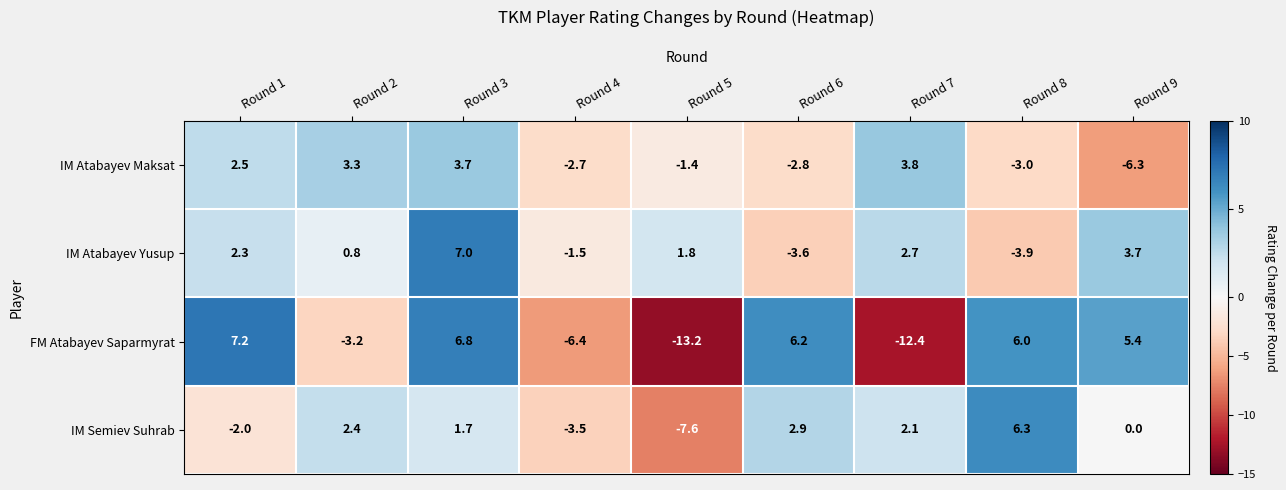

The IM Atabayev Maksat series shows -4.1 at Round 6. True or false?

False